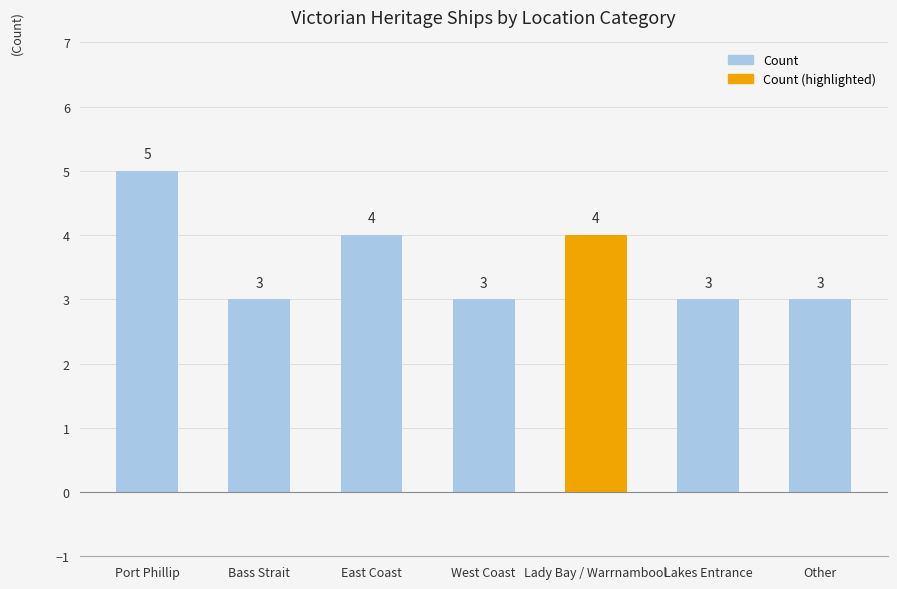

What is the difference between the maximum and minimum values?

2